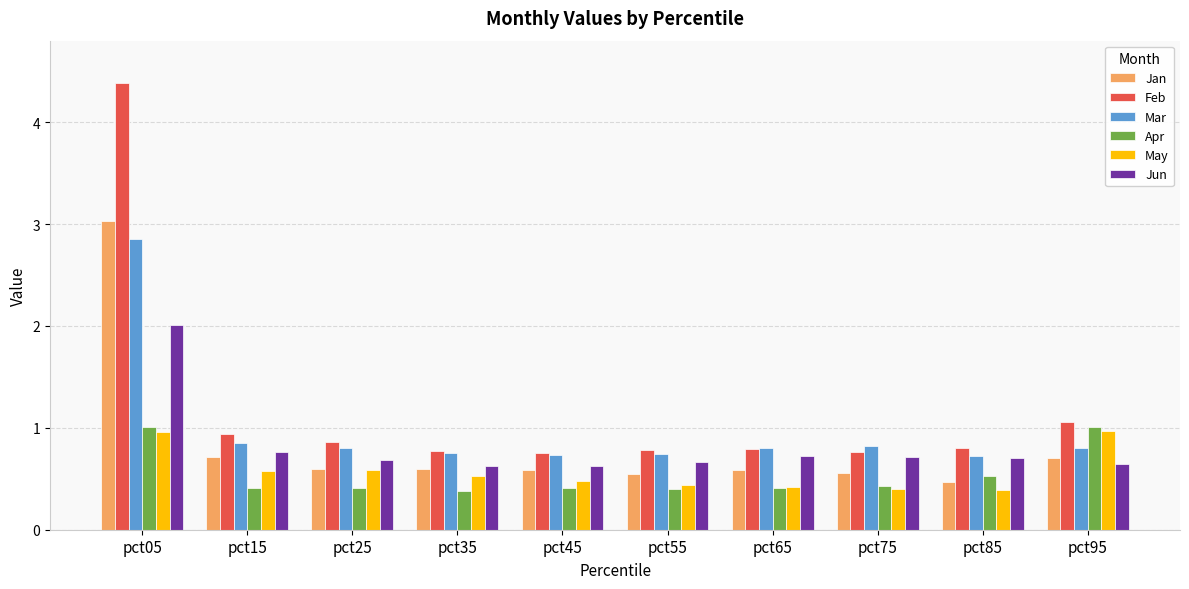

Which series has the largest range (max minus min)?

Feb